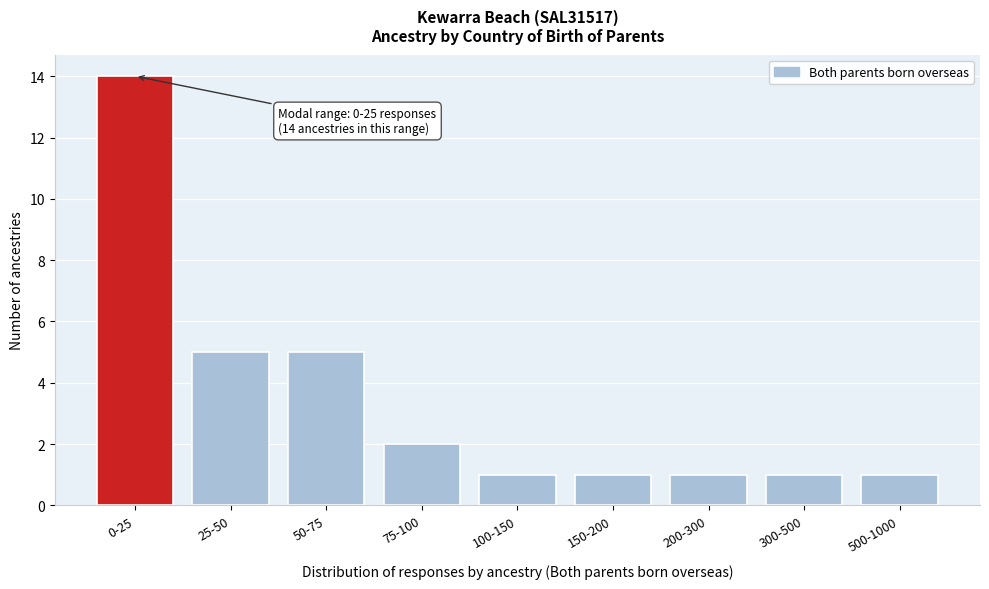

Reading left to right, extract all data points from this chart.

0-25=14	25-50=5	50-75=5	75-100=2	100-150=1	150-200=1	200-300=1	300-500=1	500-1000=1